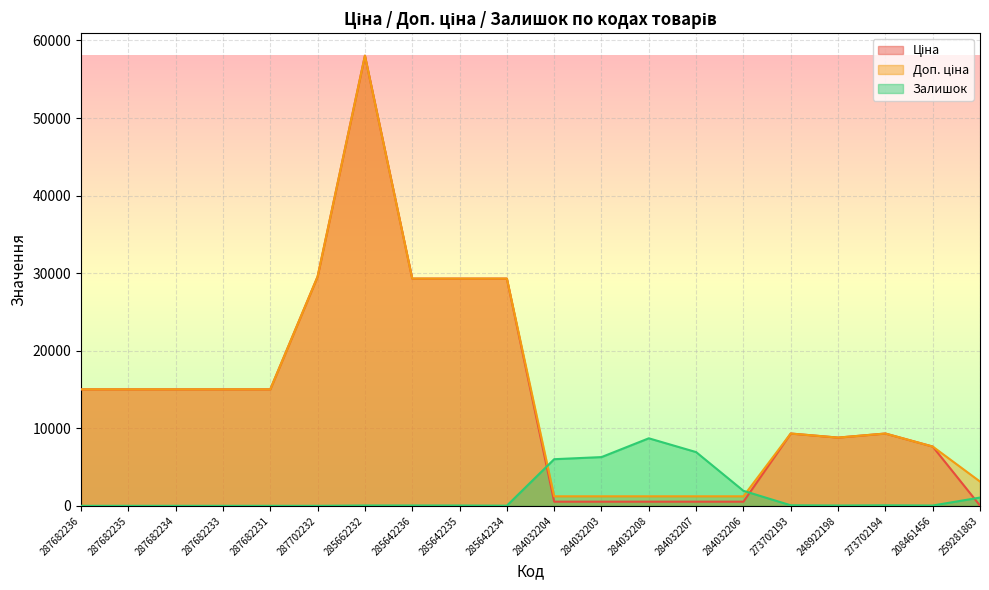

At which label is Залишок closest to 4352?

284032204